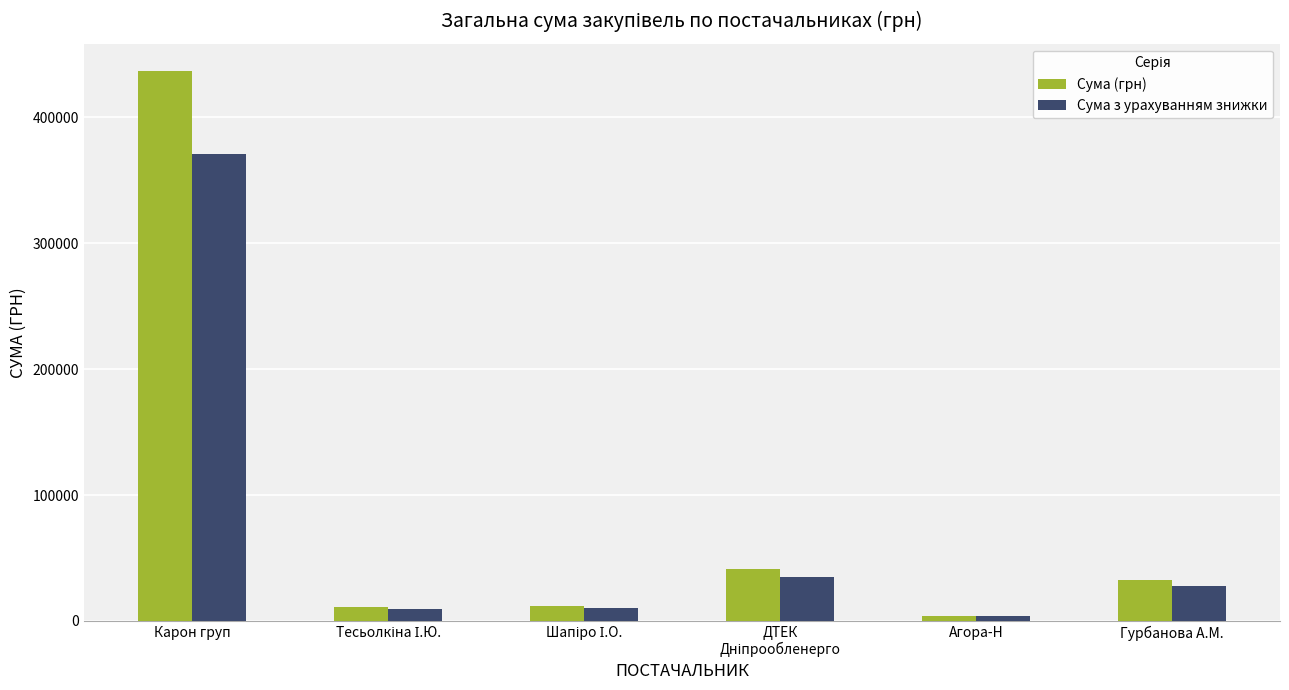

What position from the left is Агора-Н?

5